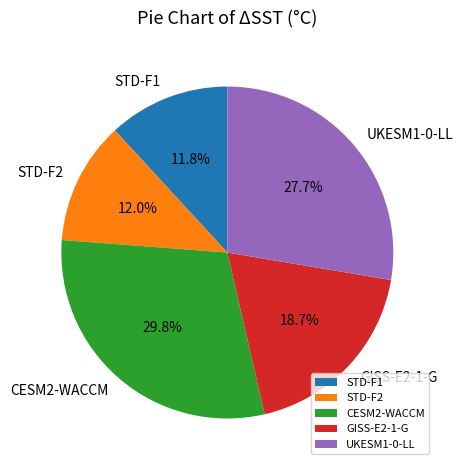

Do STD-F2 and UKESM1-0-LL together represent more than half of the pie?

No